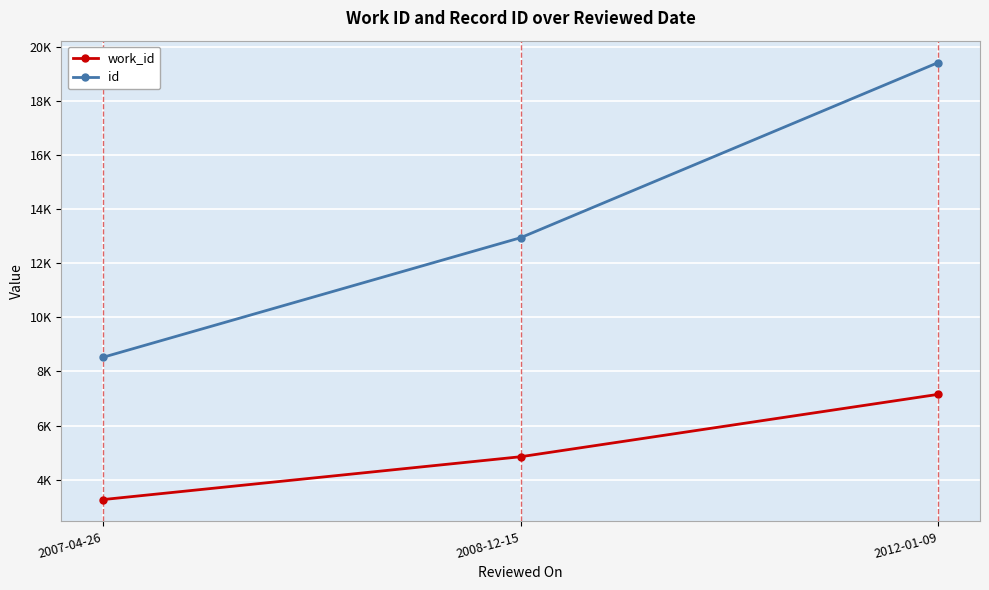

What is the sum of the id values at 2008-12-15 and 2012-01-09?

32361